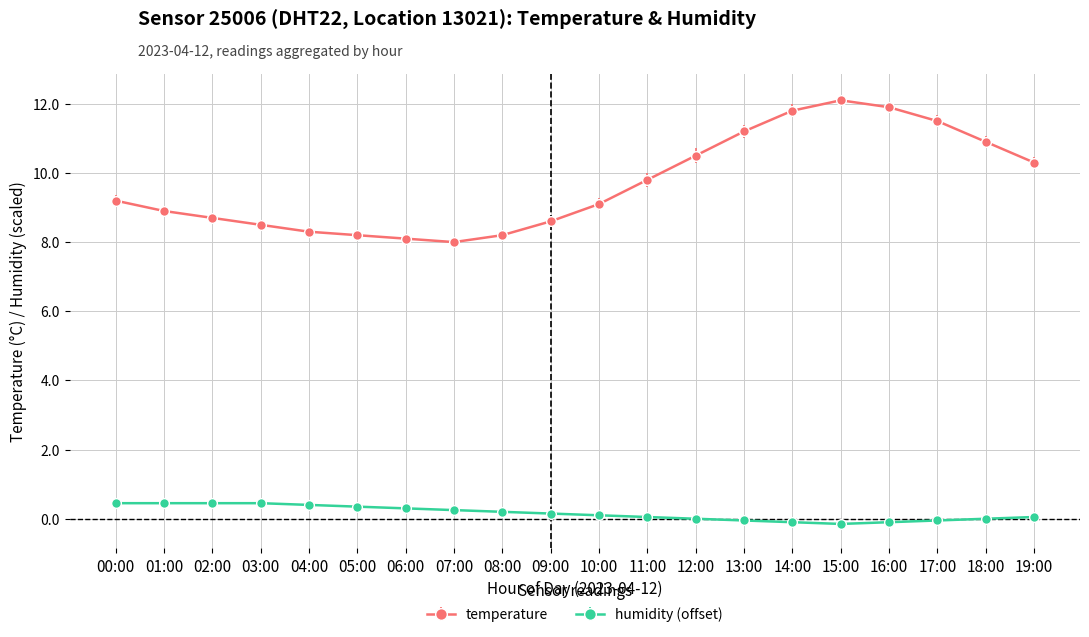

Count the number of categories in the chart.

20